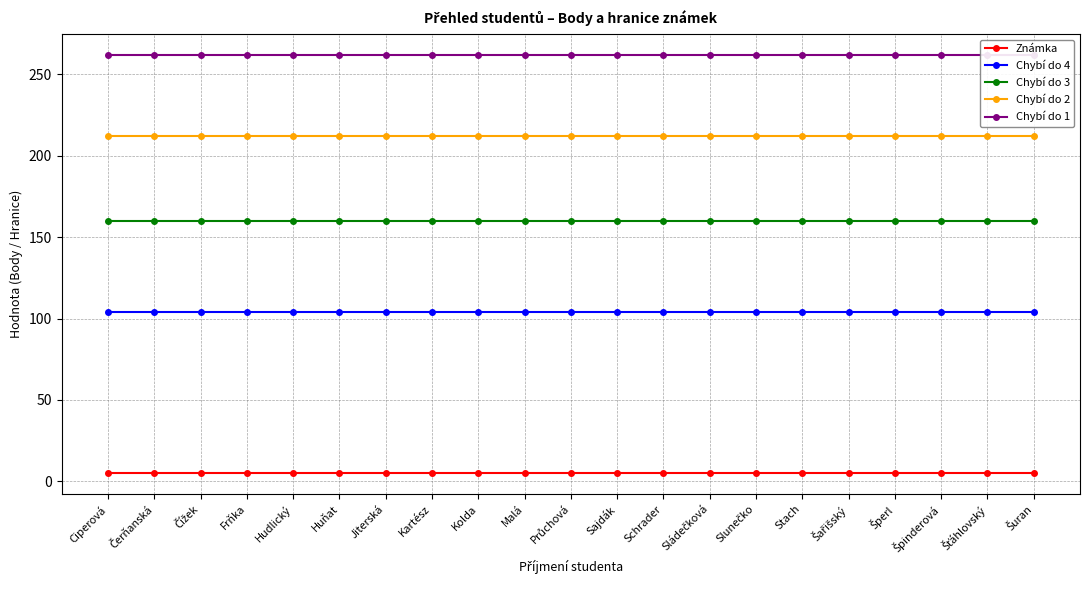

True or false: Chybí do 3 and Chybí do 2 cross at least once.

False